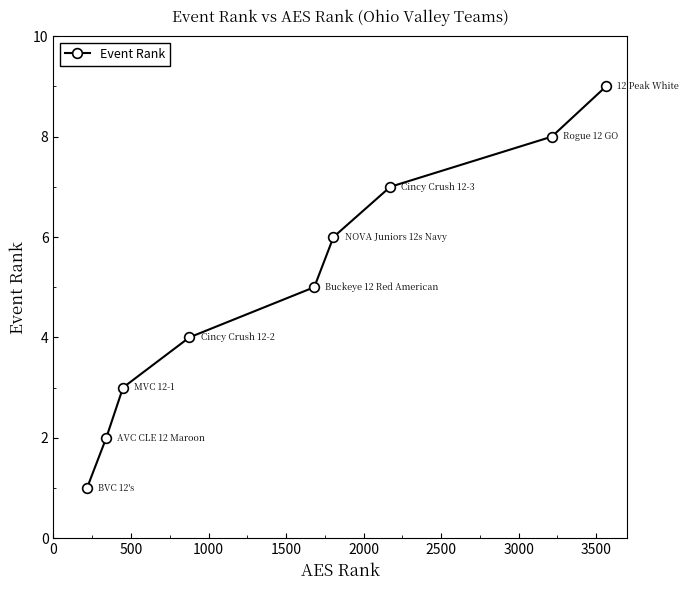

True or false: there are more than 1 points higher than both neighbors.

False